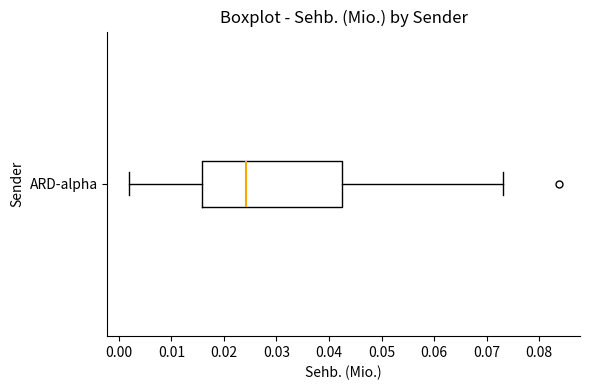

Where is the left edge of the box for ARD-alpha on the x-axis? The values are not printed on the chart, so give them approximately, as read against the axis.

0.016